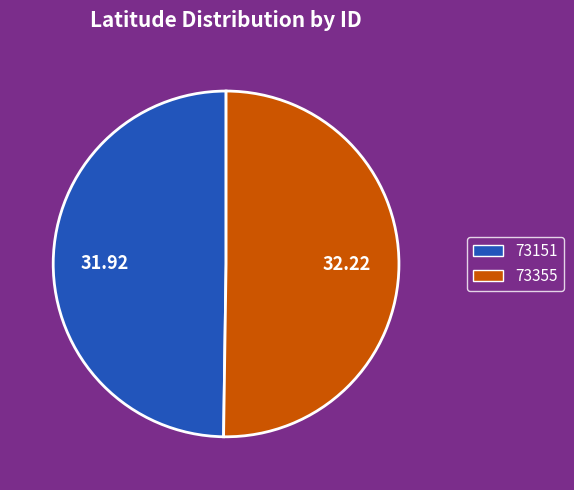

Is the sum of 73355 and 73151 greater than half?

Yes